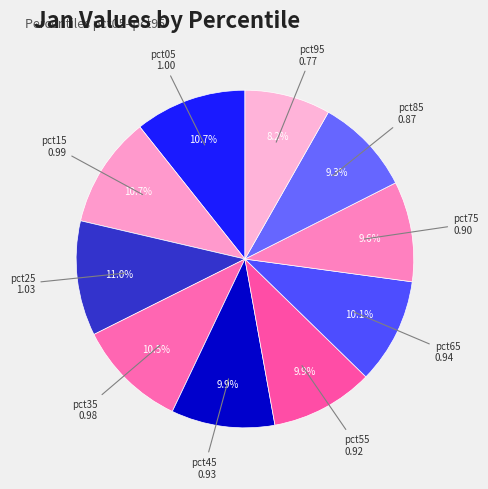

Does pct05 account for over 50% of the chart?

No